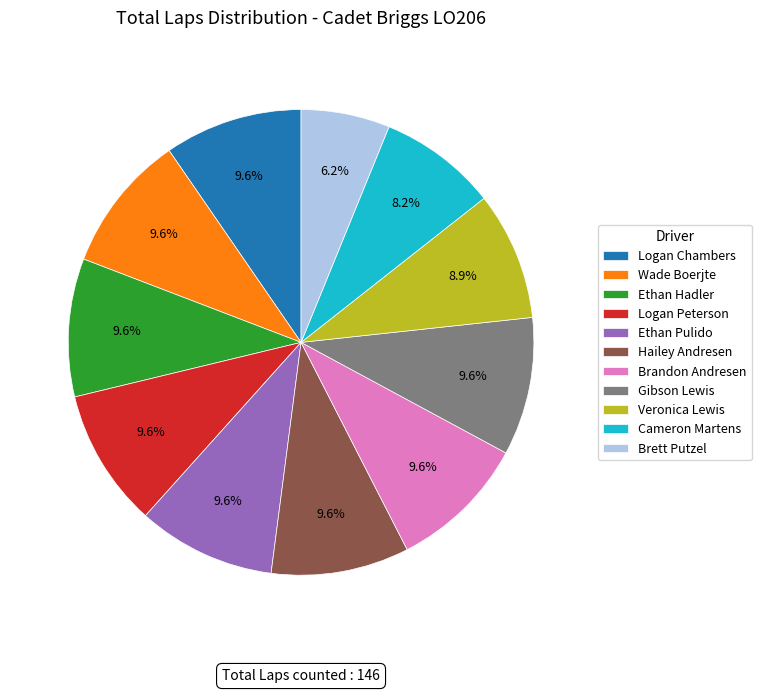

Do Brett Putzel and Ethan Hadler together represent more than half of the pie?

No